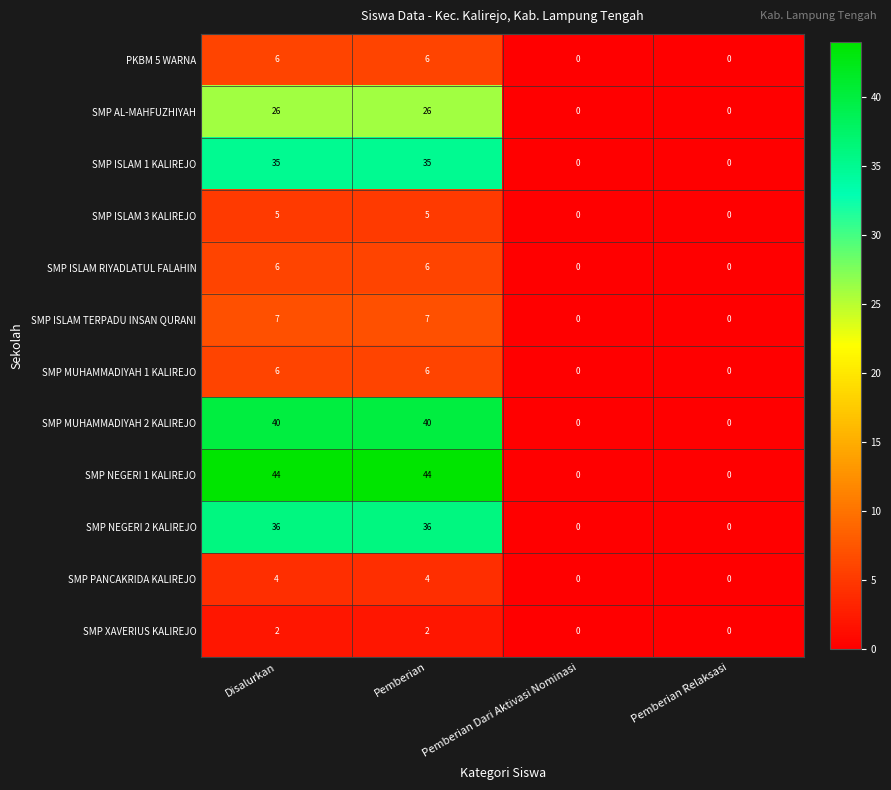

Which series has the largest range (max minus min)?

SMP NEGERI 1 KALIREJO